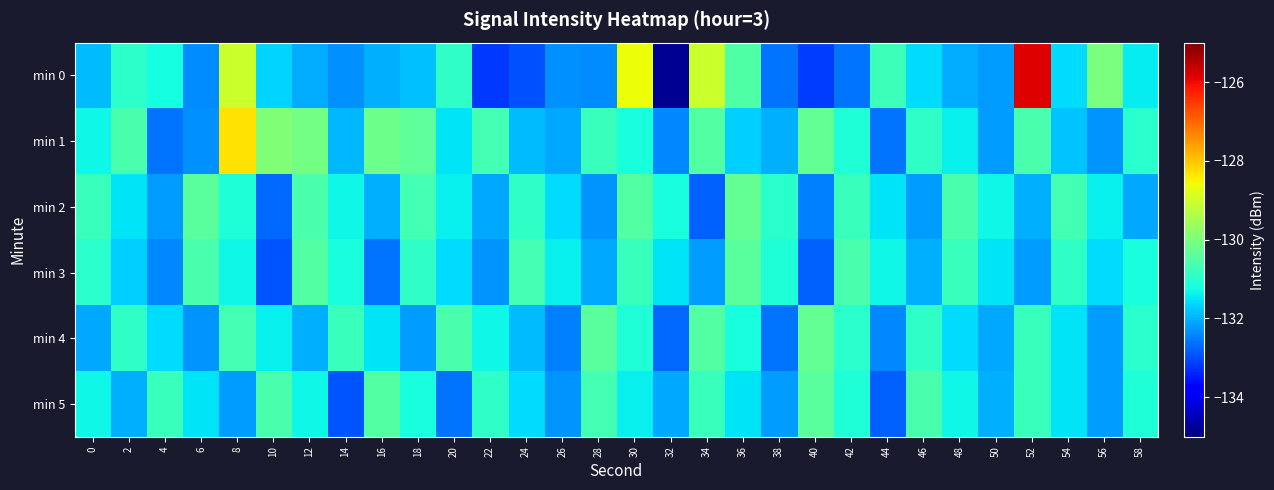

Reading left to right, list all the values displayed in this chart.

min 0: 0=-131.9	2=-130.9	4=-131.2	6=-132.4	8=-129.0	10=-131.7	12=-132.0	14=-132.3	16=-132.0	18=-131.9	20=-130.9	22=-133.2	24=-132.9	26=-132.3	28=-132.4	30=-128.6	32=-134.8	34=-129.1	36=-130.5	38=-132.6	40=-133.2	42=-132.6	44=-130.7	46=-131.6	48=-132.1	50=-132.2	52=-125.8	54=-131.6	56=-130.0	58=-131.4
min 1: 0=-131.3	2=-130.6	4=-132.6	6=-132.3	8=-128.3	10=-129.9	12=-130.1	14=-131.9	16=-130.2	18=-130.4	20=-131.5	22=-130.7	24=-131.9	26=-132.1	28=-130.8	30=-131.2	32=-132.4	34=-130.5	36=-131.7	38=-132.0	40=-130.3	42=-131.1	44=-132.6	46=-130.9	48=-131.4	50=-132.2	52=-130.6	54=-131.8	56=-132.3	58=-131.0
min 2: 0=-130.8	2=-131.5	4=-132.2	6=-130.4	8=-131.1	10=-132.7	12=-130.6	14=-131.3	16=-132.0	18=-130.7	20=-131.4	22=-132.1	24=-130.9	26=-131.6	28=-132.3	30=-130.5	32=-131.2	34=-132.8	36=-130.3	38=-131.0	40=-132.5	42=-130.8	44=-131.5	46=-132.2	48=-130.6	50=-131.3	52=-132.0	54=-130.7	56=-131.4	58=-132.1
min 3: 0=-131.0	2=-131.7	4=-132.4	6=-130.6	8=-131.3	10=-132.9	12=-130.5	14=-131.2	16=-132.6	18=-130.9	20=-131.6	22=-132.3	24=-130.7	26=-131.4	28=-132.1	30=-130.8	32=-131.5	34=-132.2	36=-130.4	38=-131.1	40=-132.8	42=-130.6	44=-131.3	46=-132.0	48=-130.8	50=-131.5	52=-132.2	54=-130.9	56=-131.6	58=-131.2
min 4: 0=-132.1	2=-130.9	4=-131.6	6=-132.3	8=-130.7	10=-131.4	12=-132.0	14=-130.8	16=-131.5	18=-132.2	20=-130.6	22=-131.3	24=-131.9	26=-132.5	28=-130.4	30=-131.1	32=-132.7	34=-130.5	36=-131.2	38=-132.6	40=-130.3	42=-131.0	44=-132.4	46=-130.9	48=-131.6	50=-132.1	52=-130.8	54=-131.5	56=-132.2	58=-131.0
min 5: 0=-131.3	2=-132.0	4=-130.8	6=-131.5	8=-132.2	10=-130.6	12=-131.3	14=-132.9	16=-130.5	18=-131.2	20=-132.6	22=-130.9	24=-131.6	26=-132.3	28=-130.7	30=-131.4	32=-132.1	34=-130.8	36=-131.5	38=-132.2	40=-130.4	42=-131.1	44=-132.8	46=-130.6	48=-131.3	50=-132.0	52=-130.8	54=-131.5	56=-132.2	58=-131.1